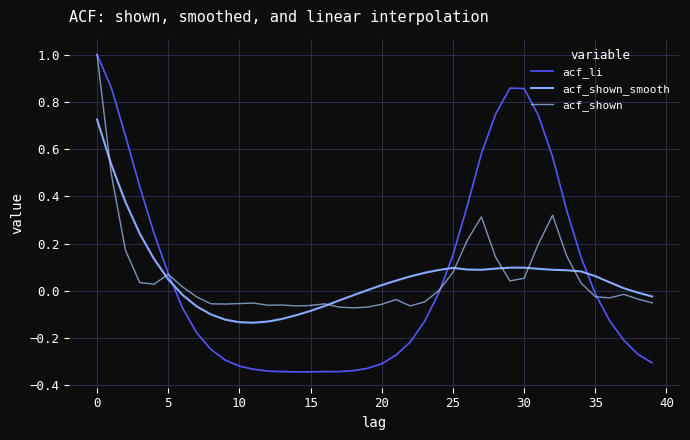

True or false: acf_shown_smooth and acf_li intersect in this chart.

True